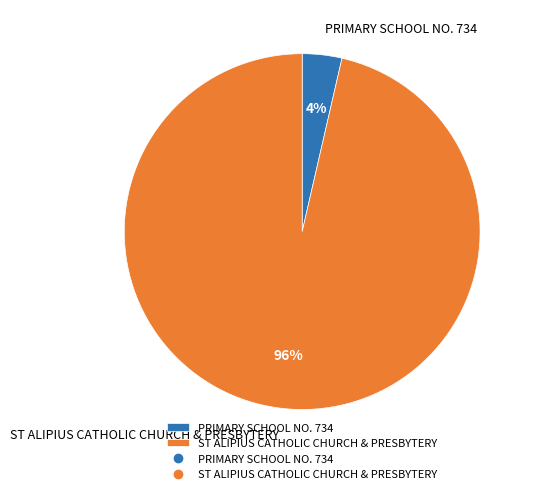

Which category has the smallest portion of the pie?

PRIMARY SCHOOL NO. 734